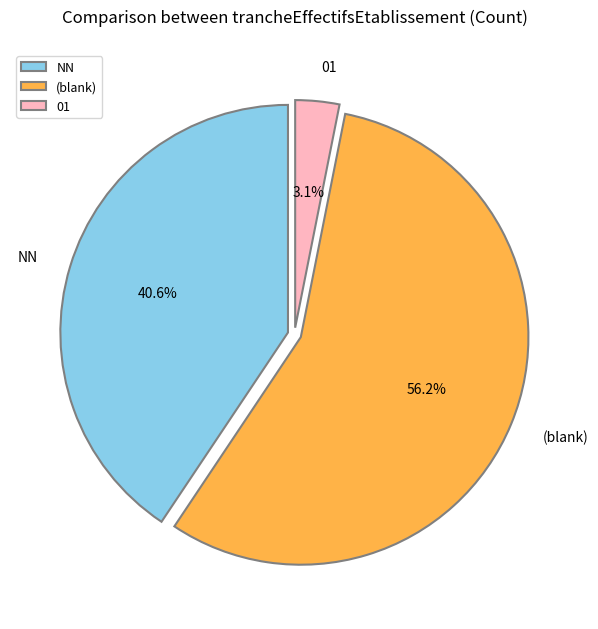

What portion of the pie excludes 01?

96.9%